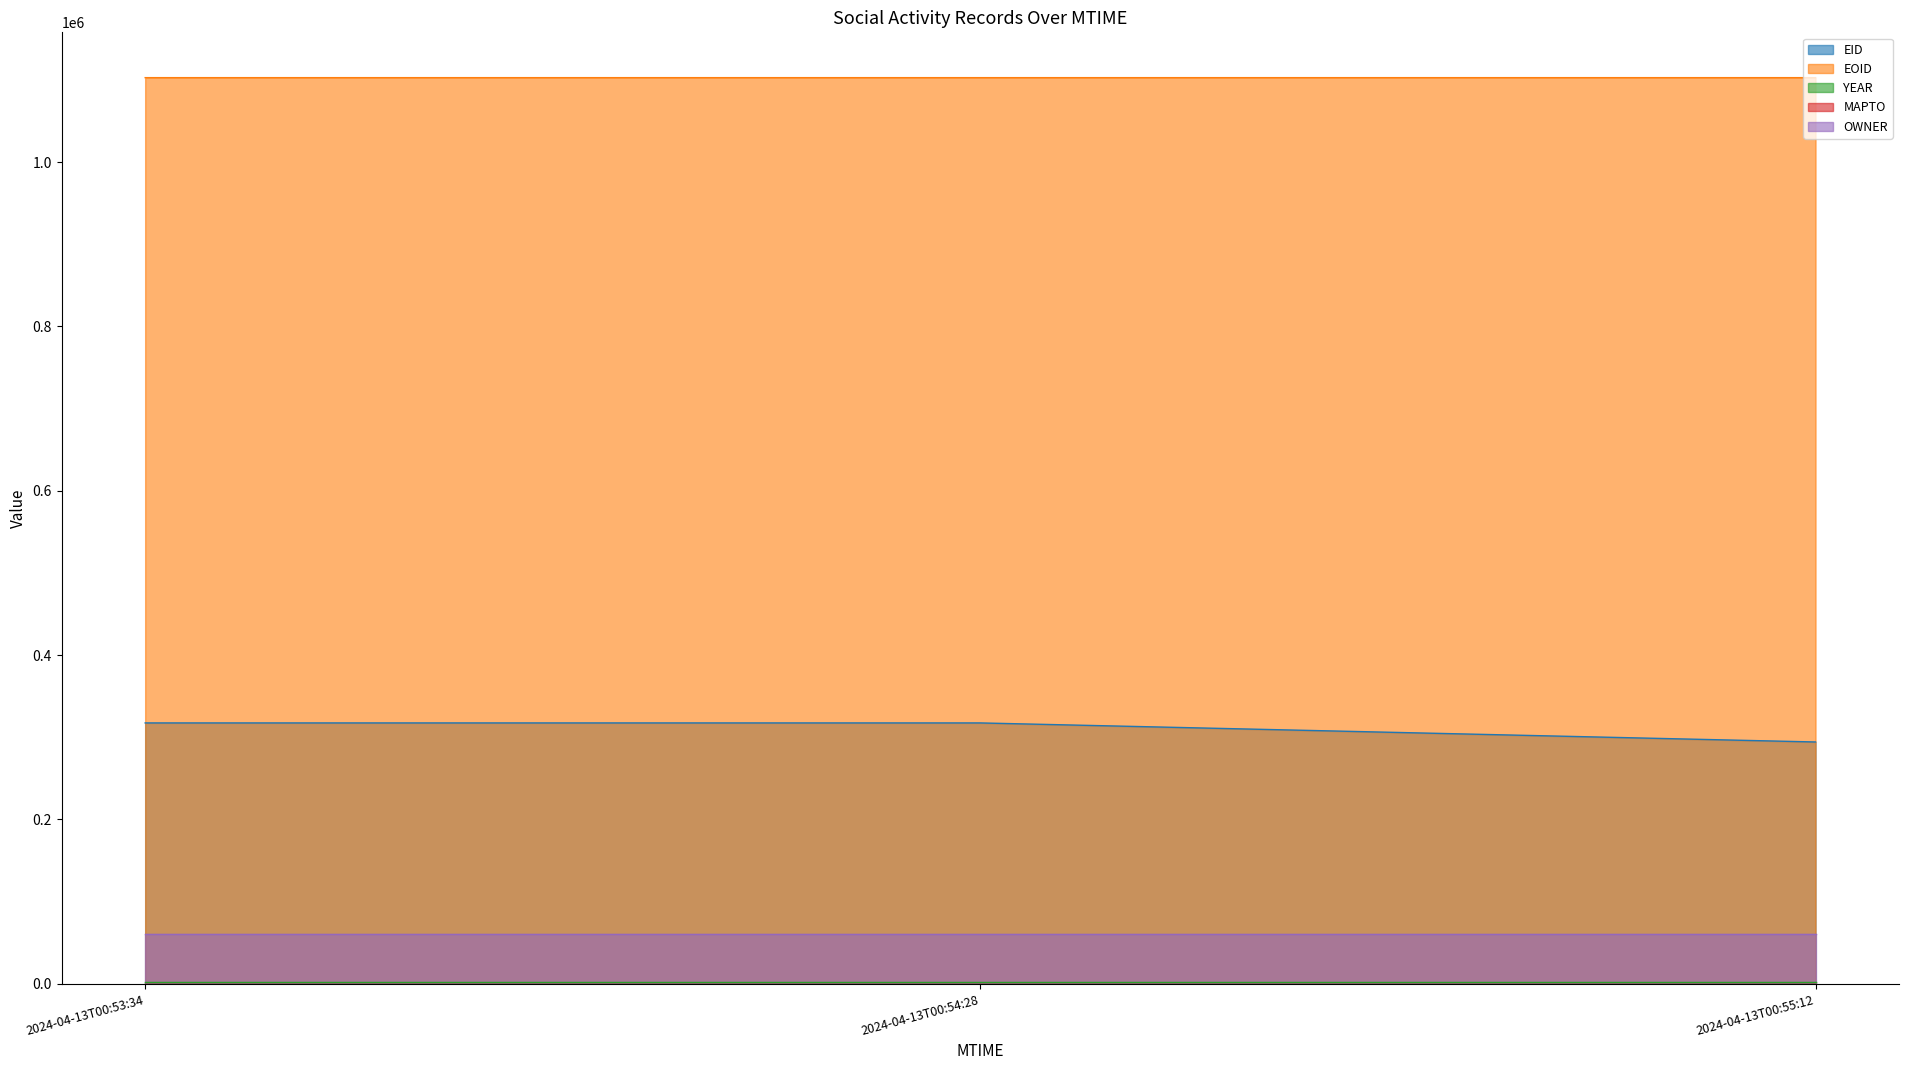

At which label is MAPTO closest to 0?

2024-04-13T00:55:12